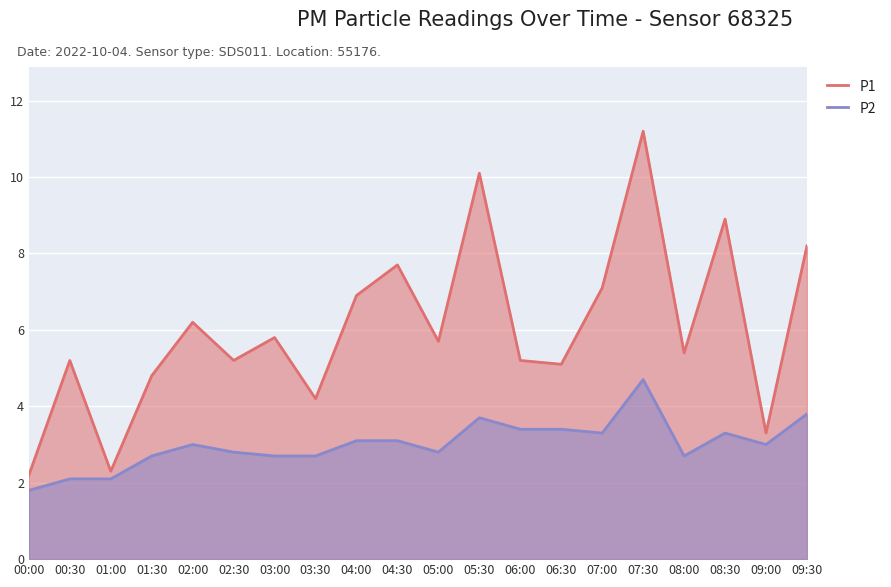

What position from the left is 00:30?

2